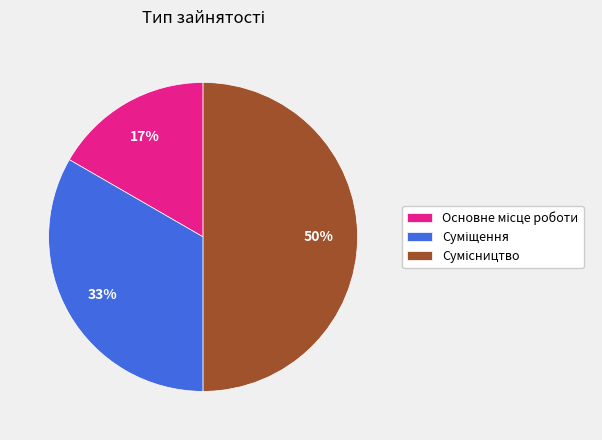

How many slices are in this pie chart?

3